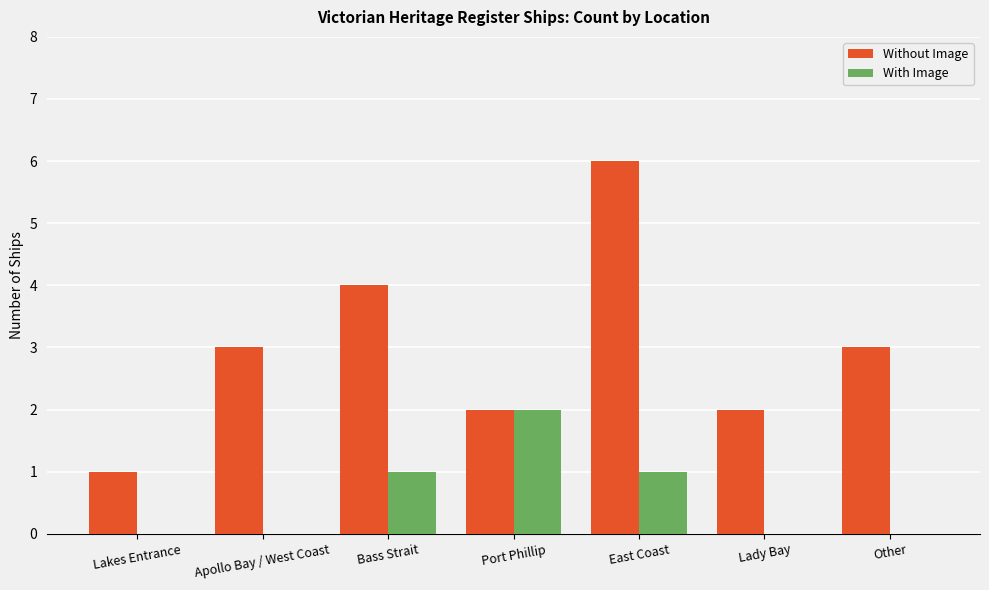

Is the value of Without Image at East Coast greater than the value of With Image at Port Phillip?

Yes